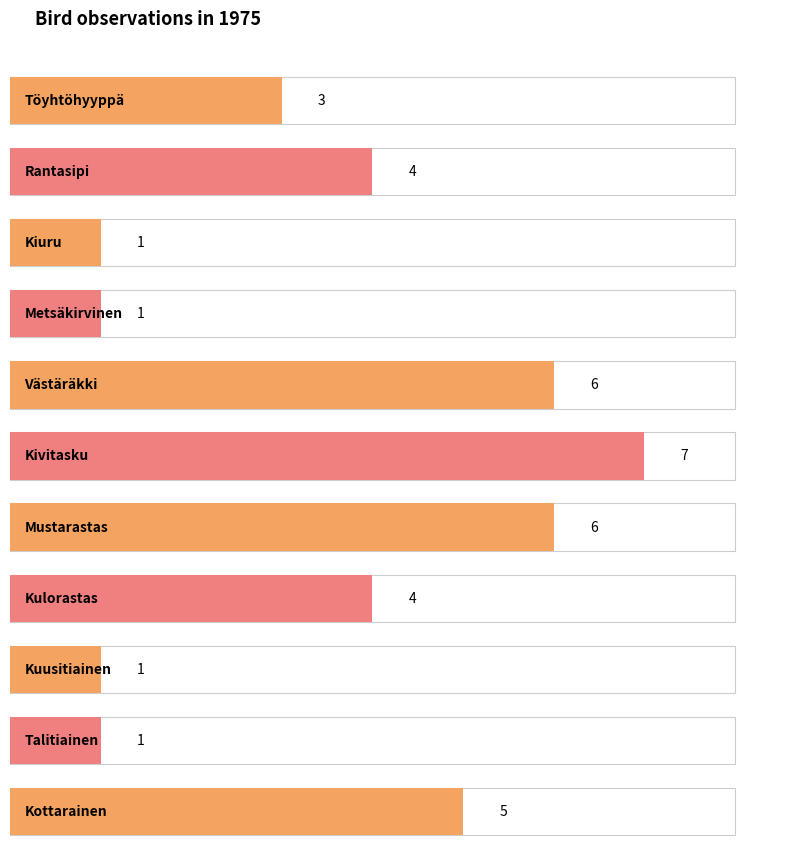

How many values exceed 1?

7